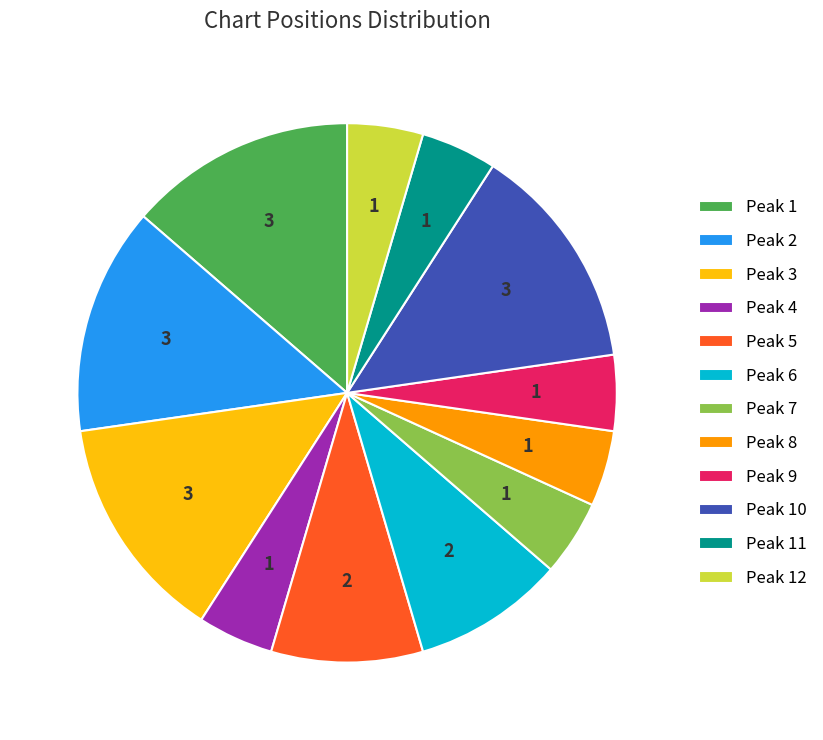

Is there any slice that represents more than half of the pie?

No